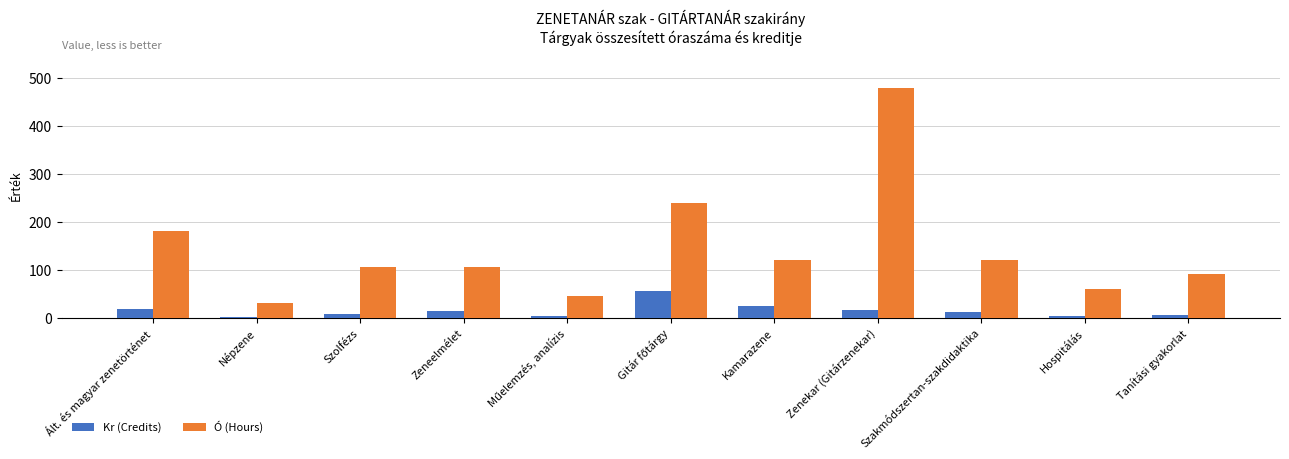

What is the sum of the Kr (Credits) values at Népzene and Zenekar (Gitárzenekar)?

18